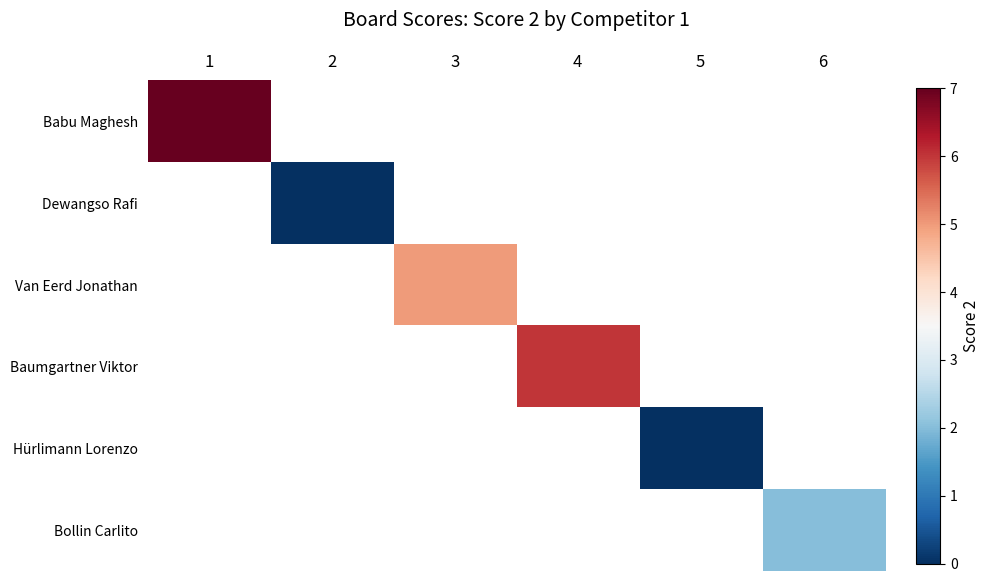

Is the value of Babu Maghesh at 4 greater than the value of Dewangso Rafi at 2?

No